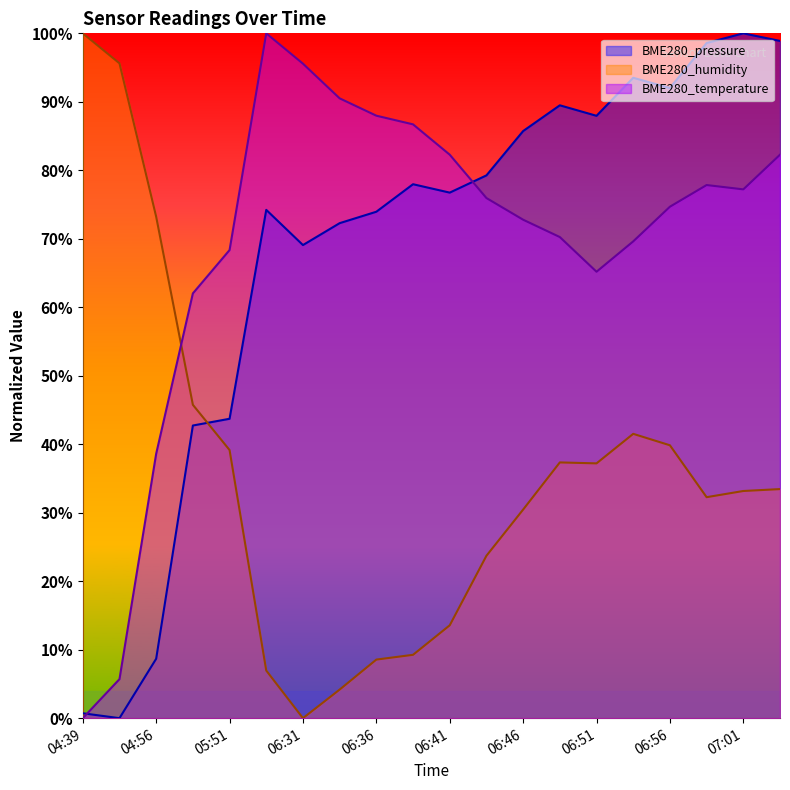

List the labels in order of BME280_humidity value, smallest first.

06:31, 06:33, 06:28, 06:36, 06:38, 06:41, 06:43, 06:46, 06:59, 07:01, 07:04, 06:51, 06:49, 05:51, 06:56, 06:54, 05:46, 04:56, 04:42, 04:39